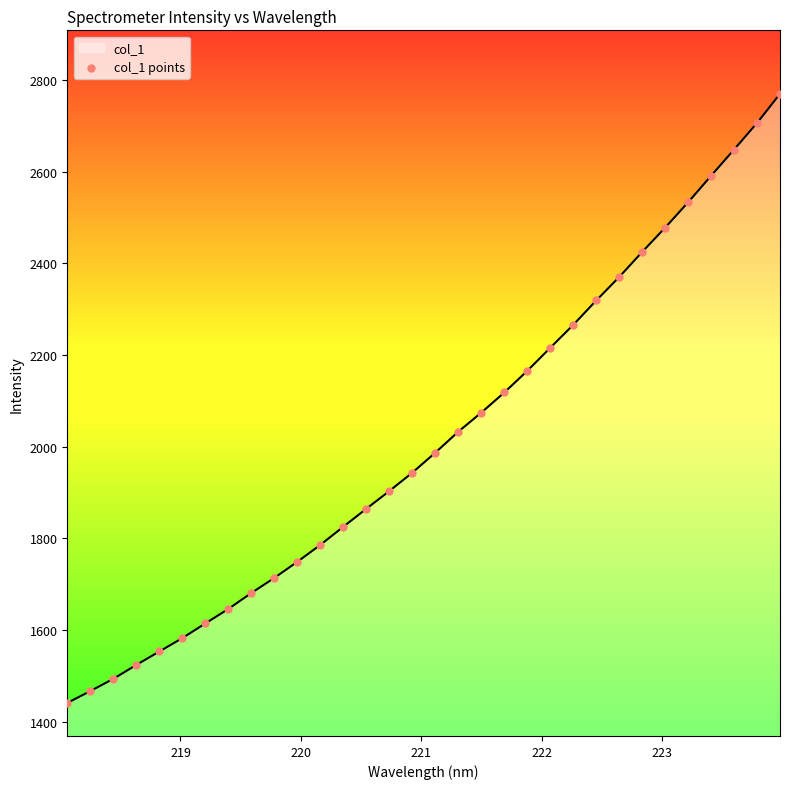

What is the smallest value displayed?

1440.8